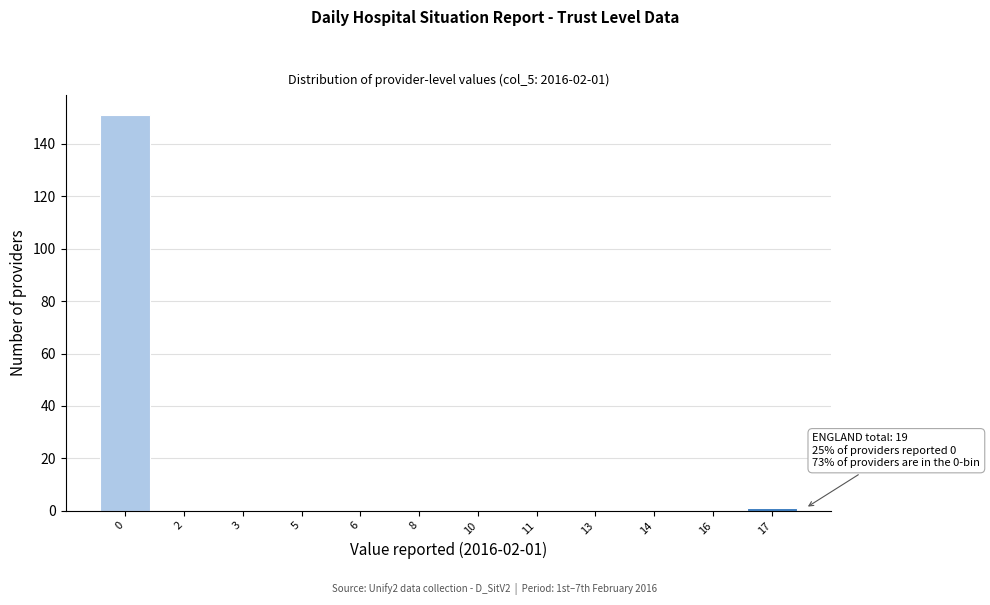

Reading right to left, what are all the values shown in this chart?

17=1	16=0	14=0	13=0	11=0	10=0	8=0	6=0	5=0	3=0	2=0	0=151